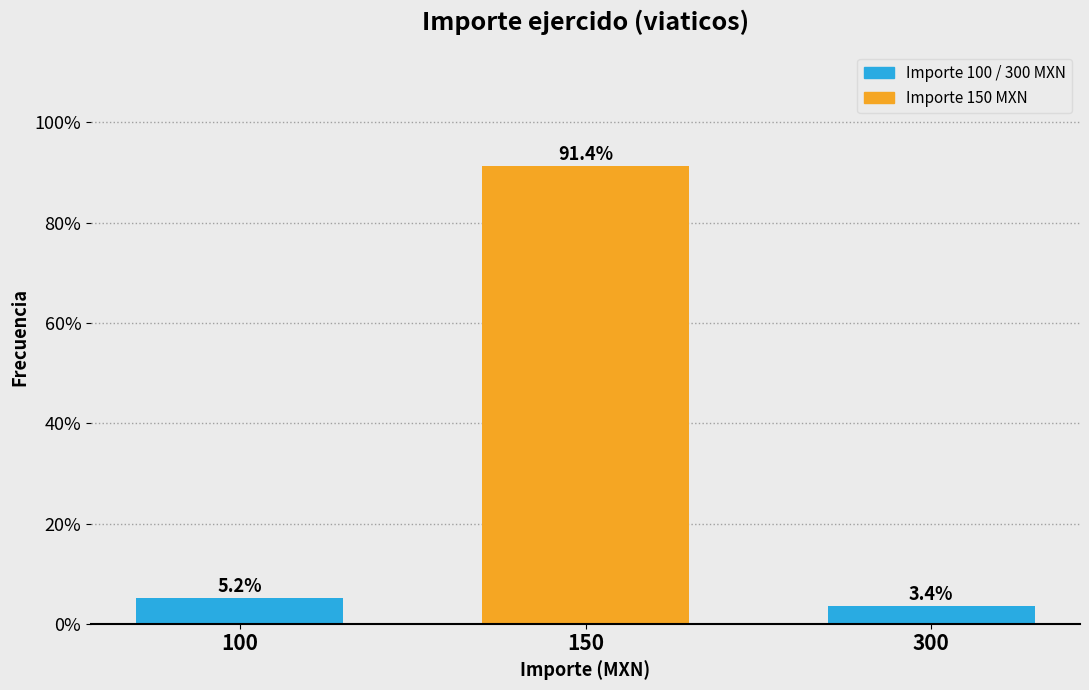

Reading right to left, transcribe all the data shown in this chart.

3.4	91.4	5.2